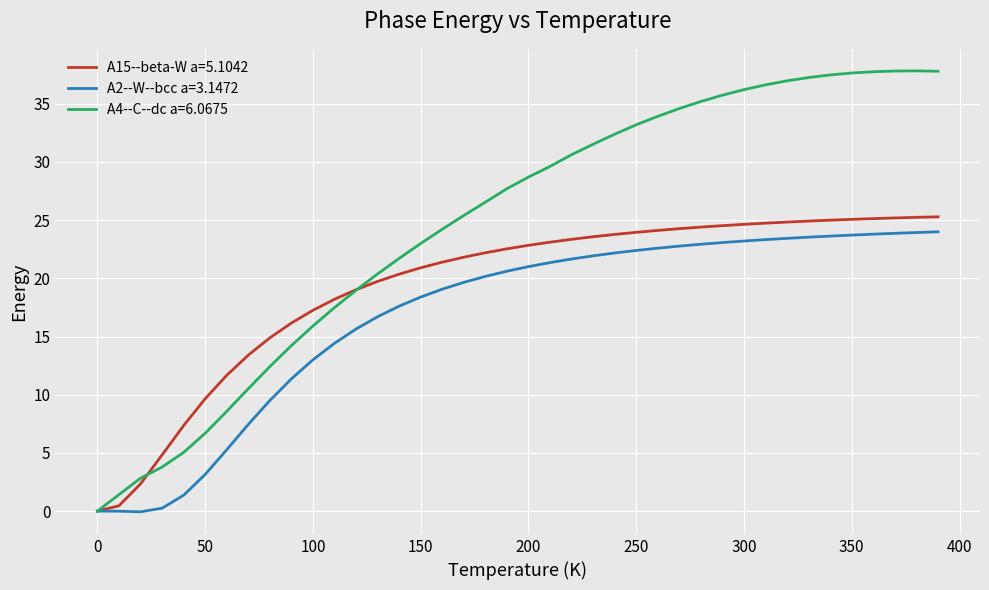

What is the maximum value for A15--beta-W a=5.1042?

25.3